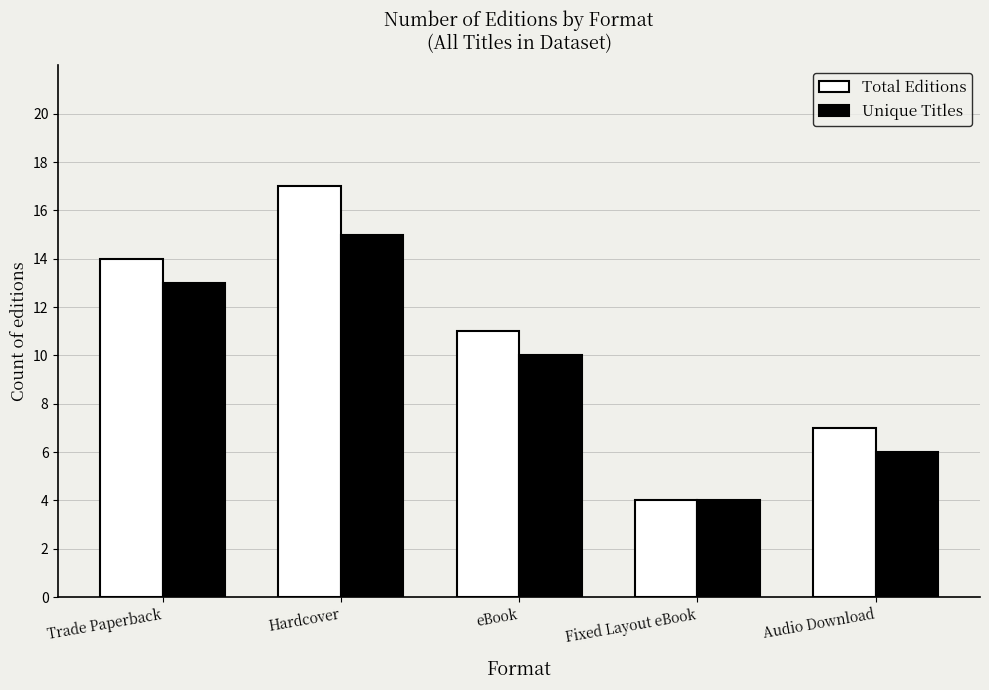

At which label does Total Editions first exceed 11?

Trade Paperback